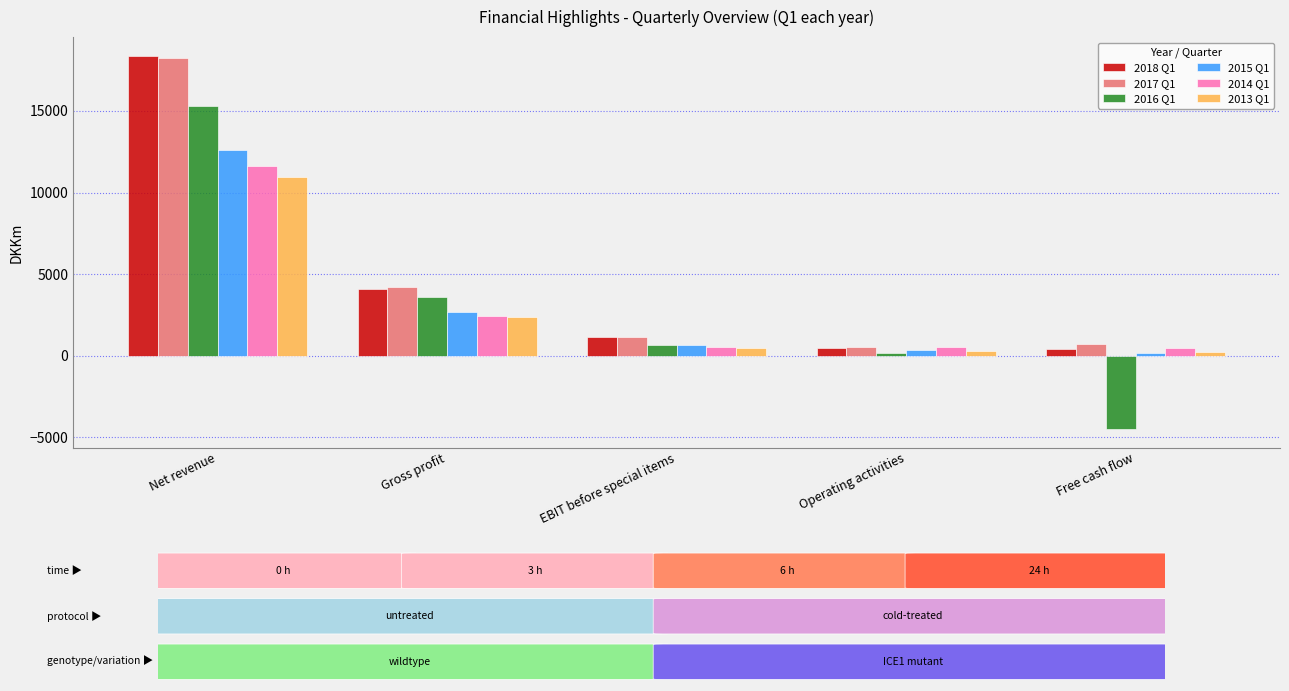

What is the total value across all series at EBIT before special items?

4624